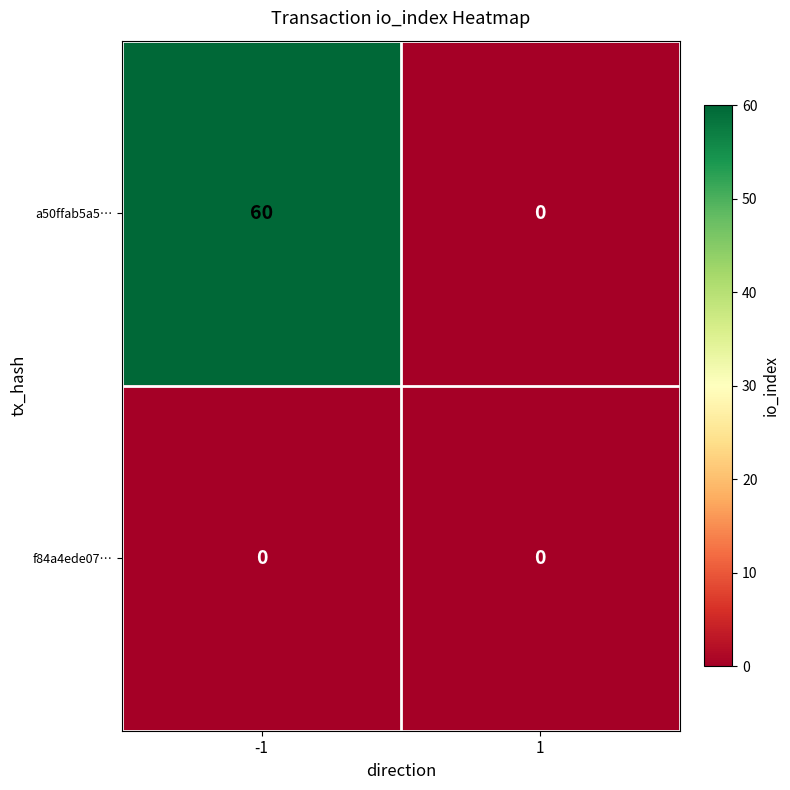

How many data points does each series have?

2